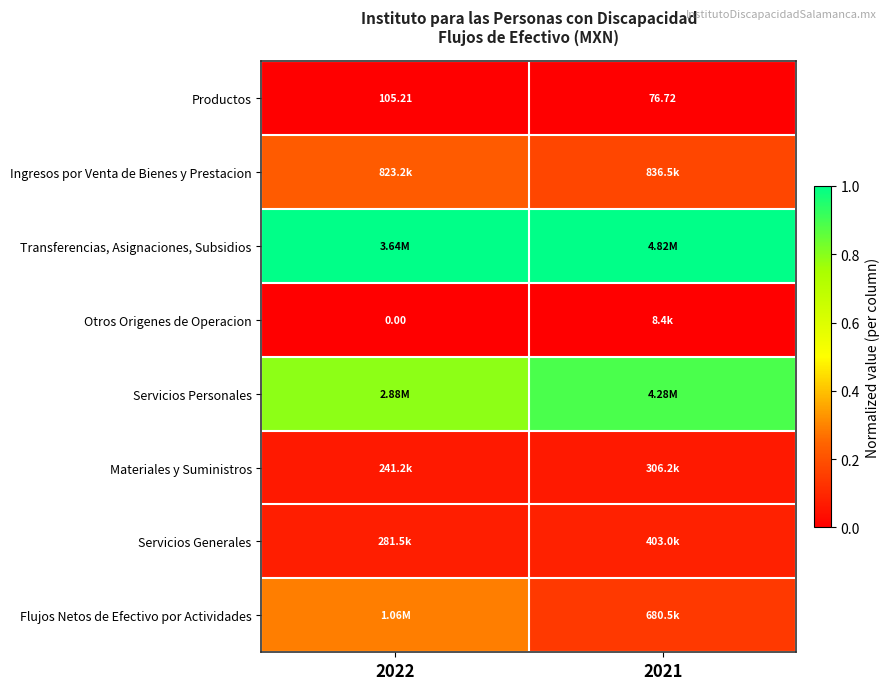

Count the number of data series in this chart.

8